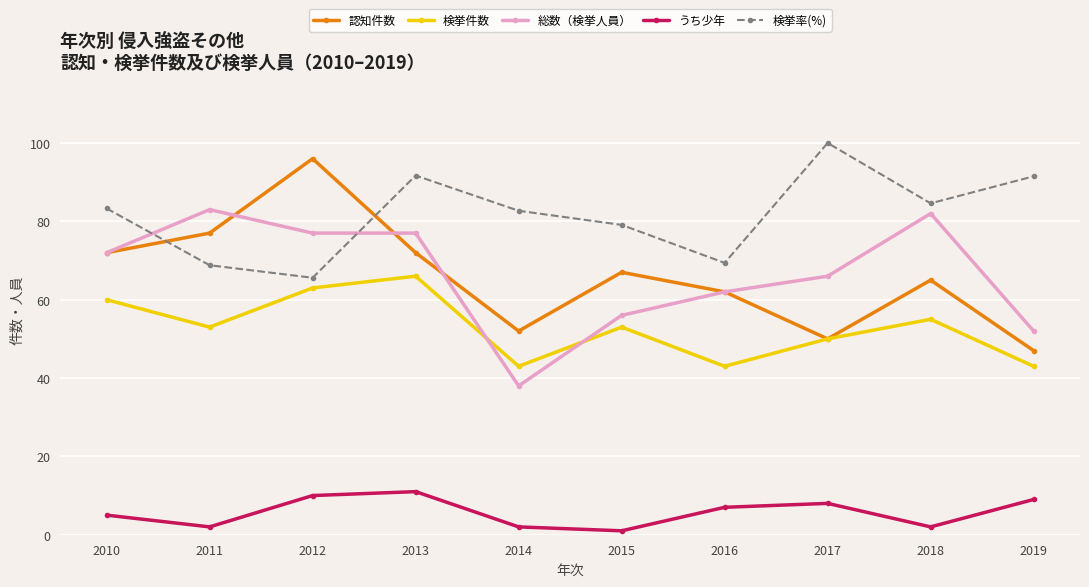

At which label does 認知件数 reach its peak?

2012